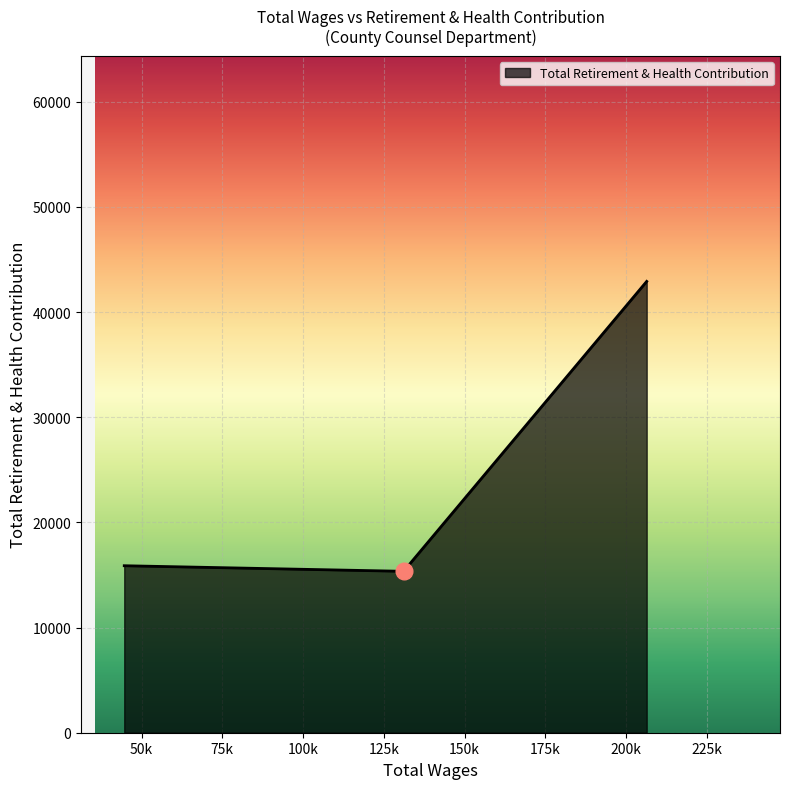

What is the smallest value displayed?

15346